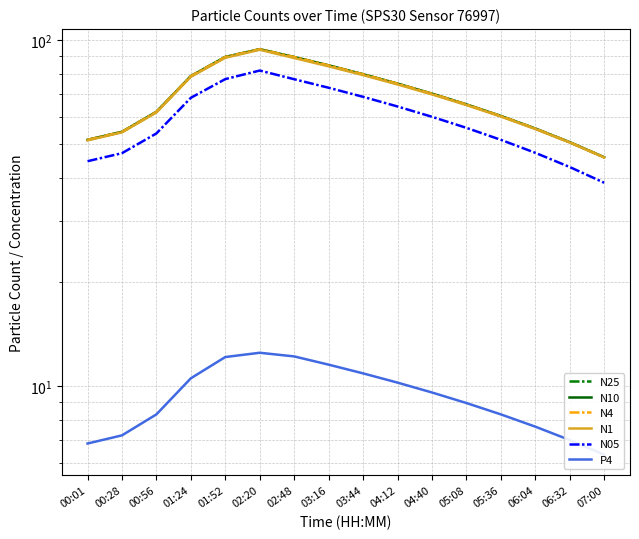

True or false: N05 and N25 intersect in this chart.

False